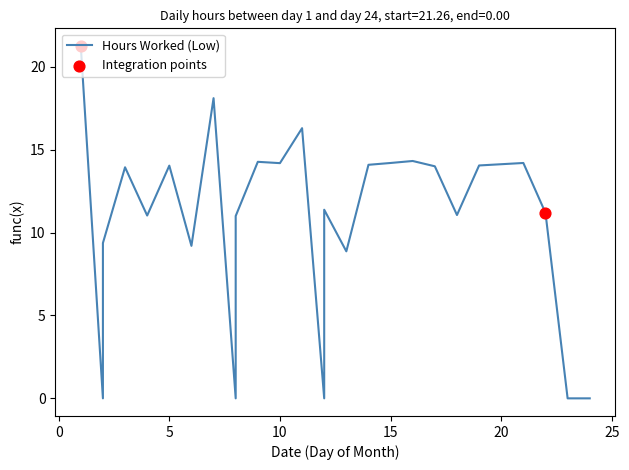

Which has a higher value, 8 or 12?

8